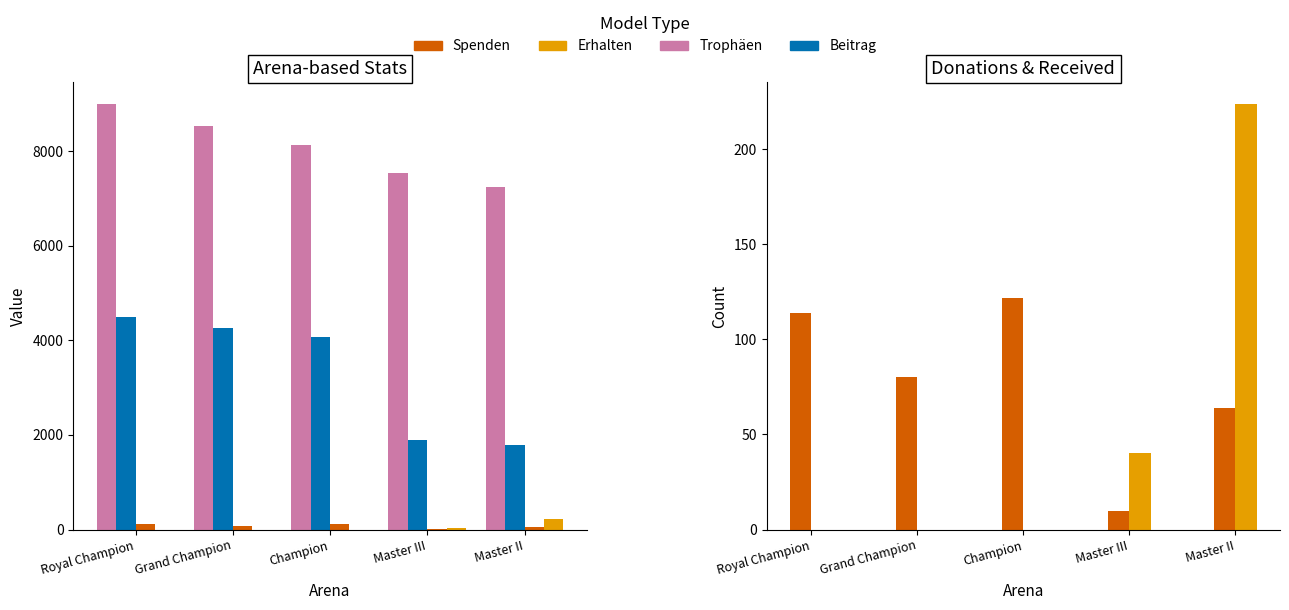

List the series in order of their peak value, highest first.

Trophäen, Beitrag, Erhalten, Spenden